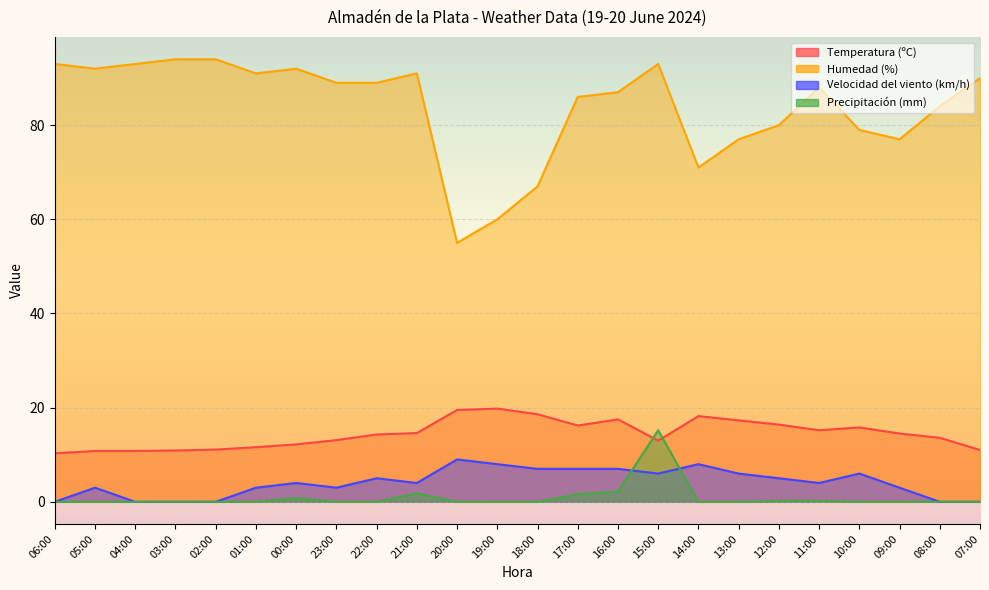

What is the maximum value shown in the chart?

94.0